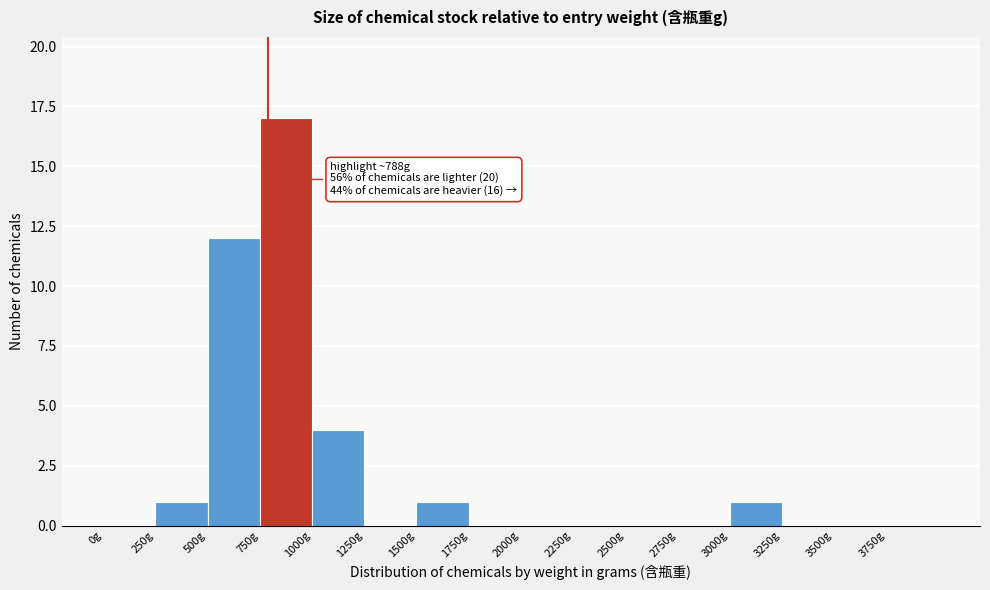

Which range on the x-axis has the tallest bar?

750 to 1000